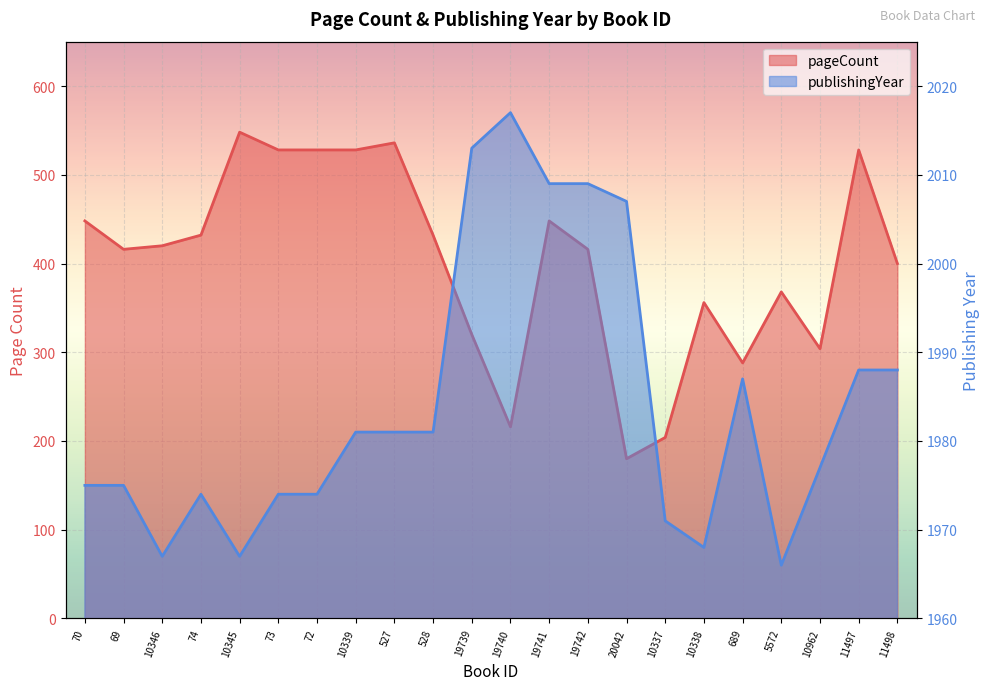

What are all the series names shown in the legend?

pageCount, publishingYear